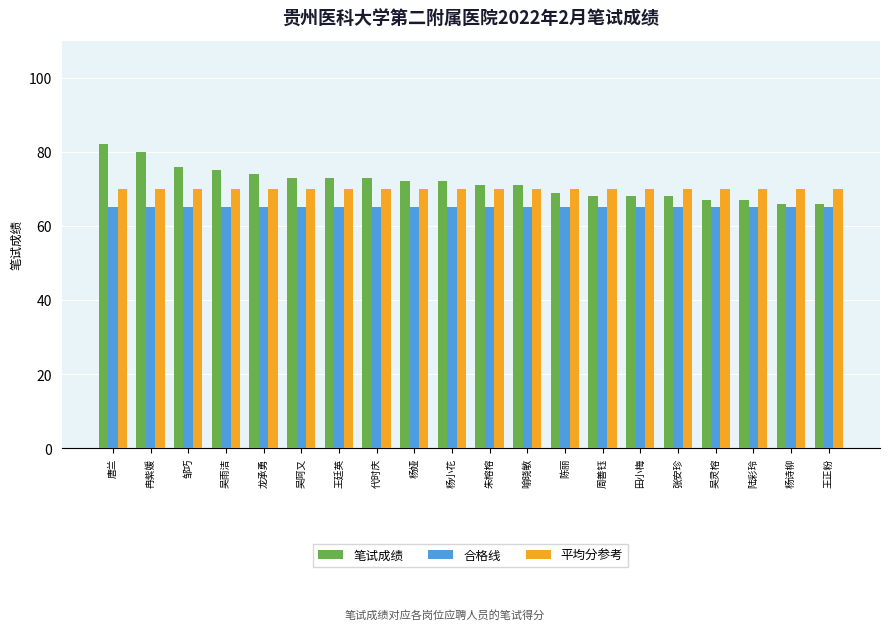

What is the value of the 平均分参考 bar at the 2nd from the left?

70